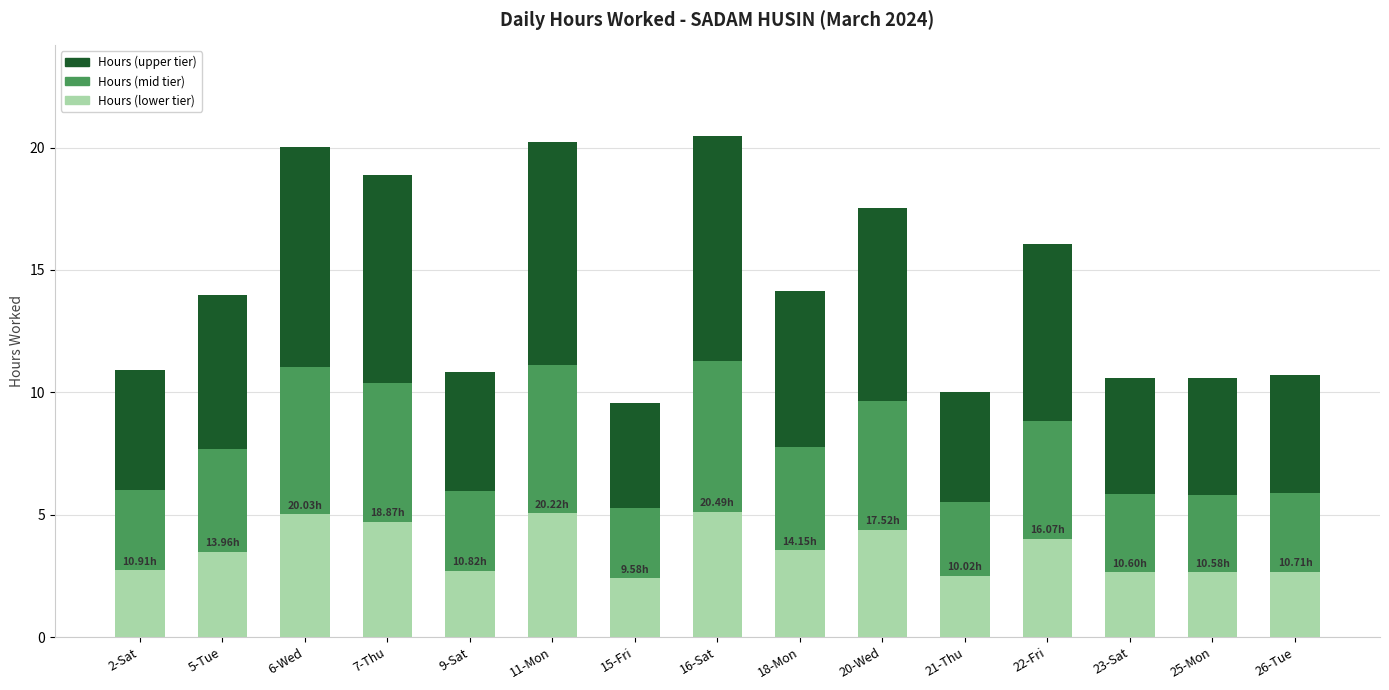

What is the total value across all series at 26-Tue?

10.7